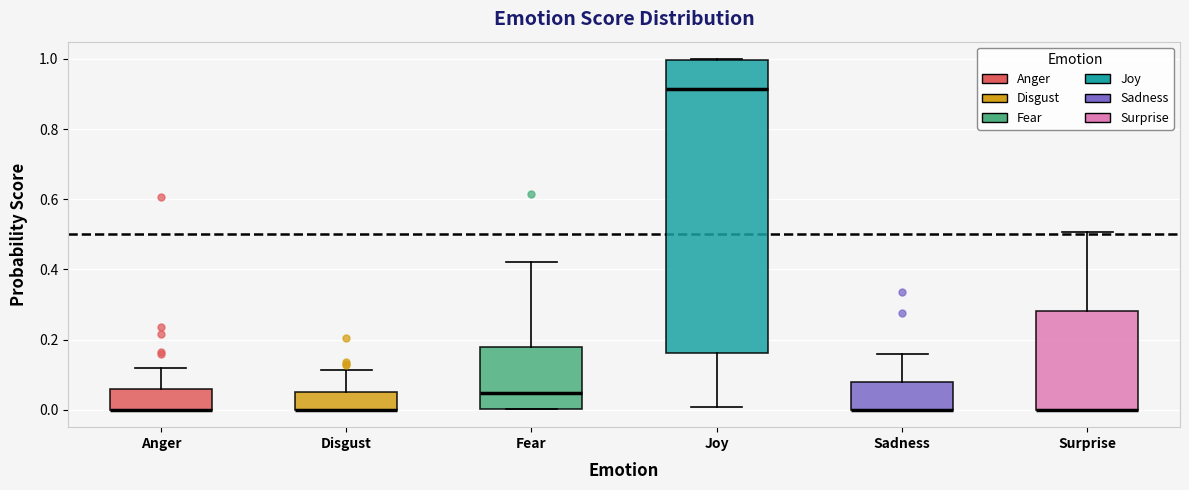

Reading left to right, read every box against the y-axis: the position of its median line, the range the box covers, and the ends of its whiskers. The values are not printed on the chart, so give them approximately, as read against the axis.

Anger: median 0.00 (drawn on the box's lower edge), box 0.00 to 0.06, whiskers 0.00 to 0.12
Disgust: median 0.00 (drawn on the box's lower edge), box 0.00 to 0.06, whiskers 0.00 to 0.12
Fear: median 0.04, box 0.00 to 0.18, whiskers 0.00 to 0.42
Joy: median 0.92, box 0.16 to 1.00, whiskers 0.00 to 1.00
Sadness: median 0.00 (drawn on the box's lower edge), box 0.00 to 0.08, whiskers 0.00 to 0.16
Surprise: median 0.00 (drawn on the box's lower edge), box 0.00 to 0.28, whiskers 0.00 to 0.50